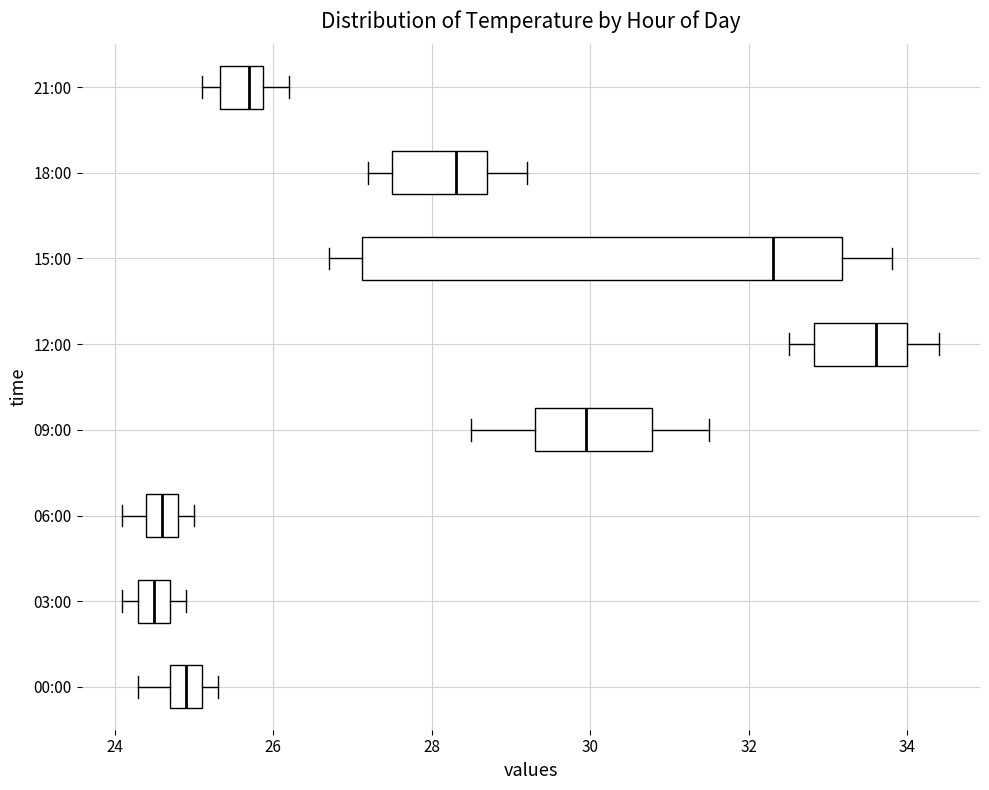

Comparing the boxes themselves (not the whiskers), which one is the widest?

15:00